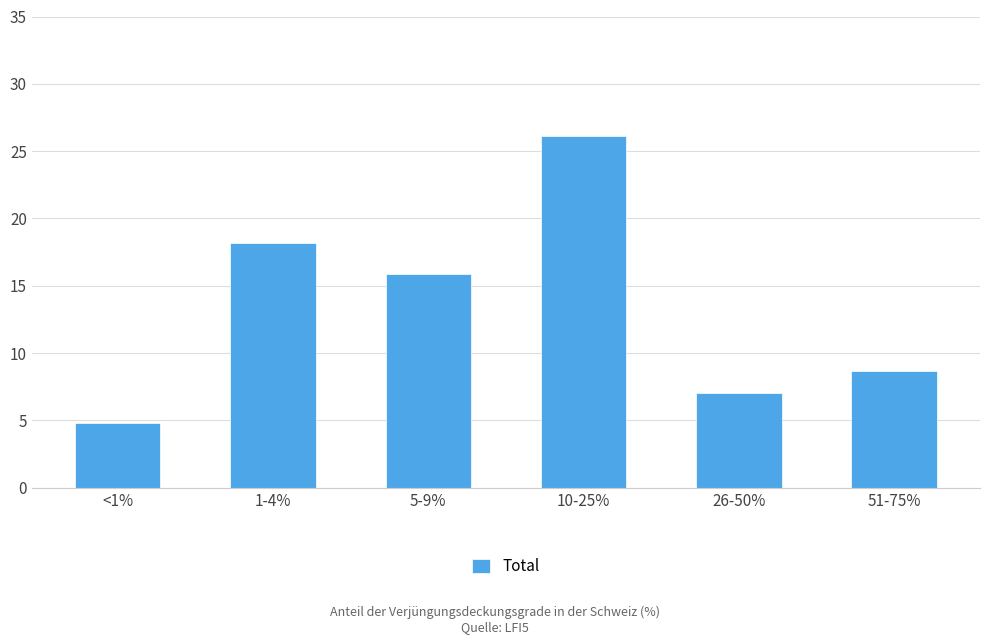

What is the sum of all values?

80.7